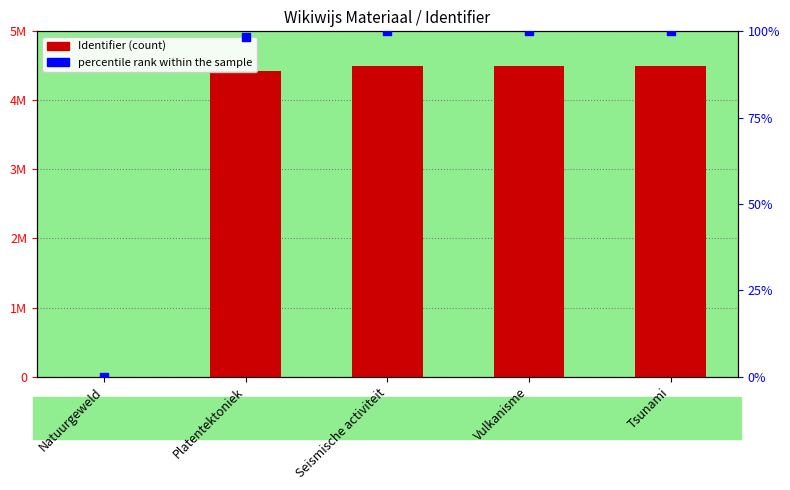

Which series reaches the maximum Y coordinate?

Identifier